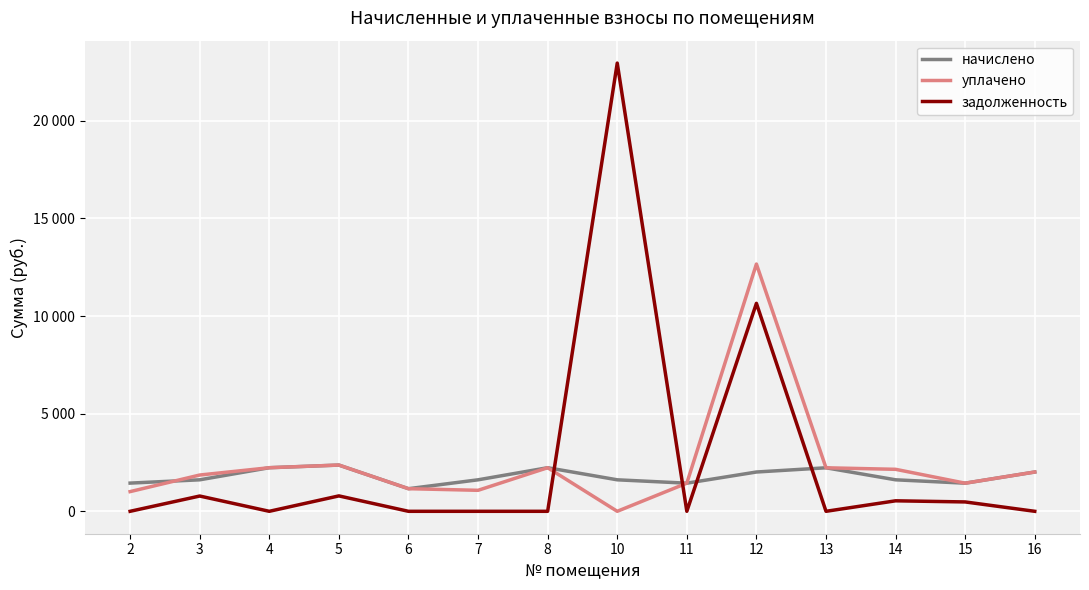

What are all the series names shown in the legend?

начислено, уплачено, задолженность